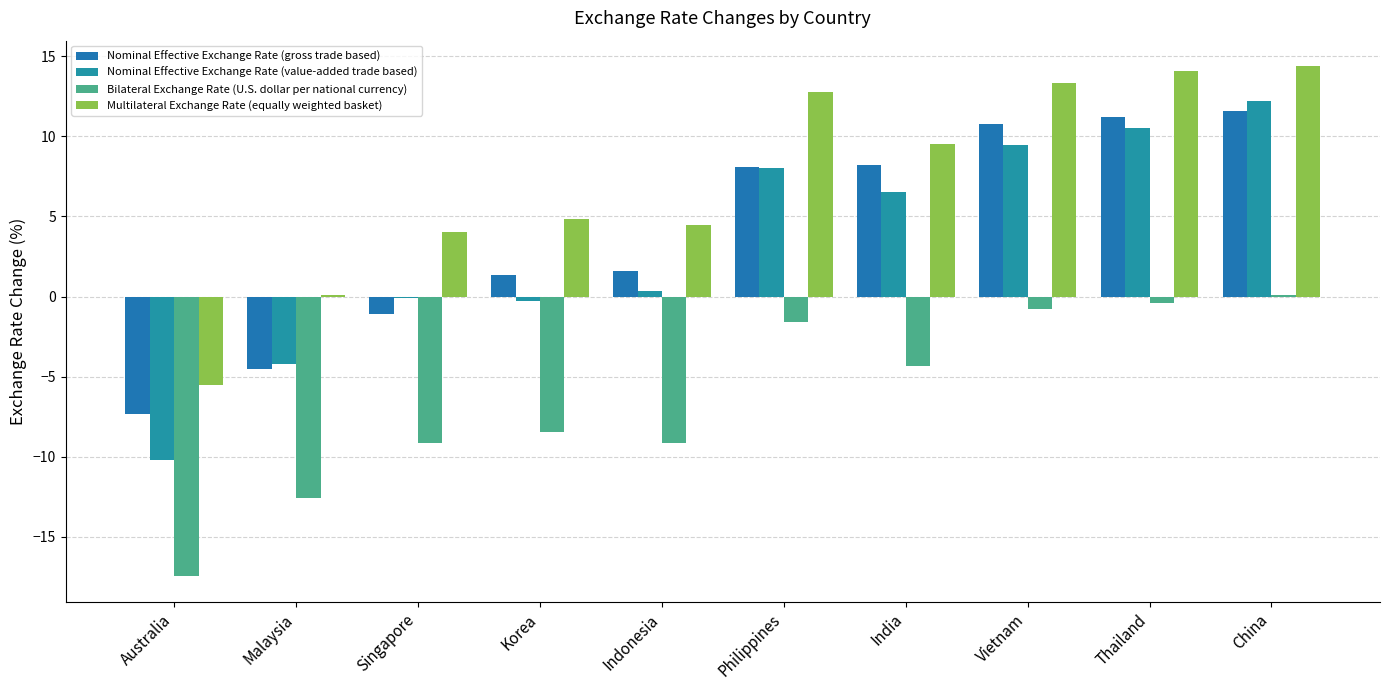

Are the bars grouped side by side (vs. stacked)?

Yes